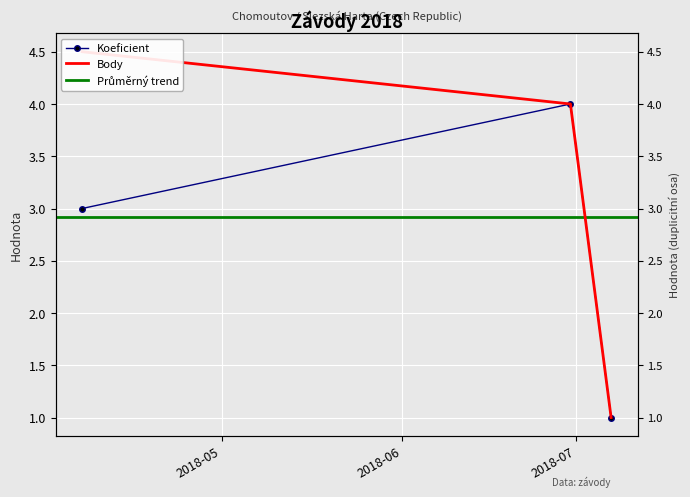

Reading left to right, list all the values displayed in this chart.

Koeficient: 2018-04-07=3.0	2018-06-30=4.0	2018-07-07=1.0
Body: 2018-04-07=4.5	2018-06-30=4.0	2018-07-07=1.0